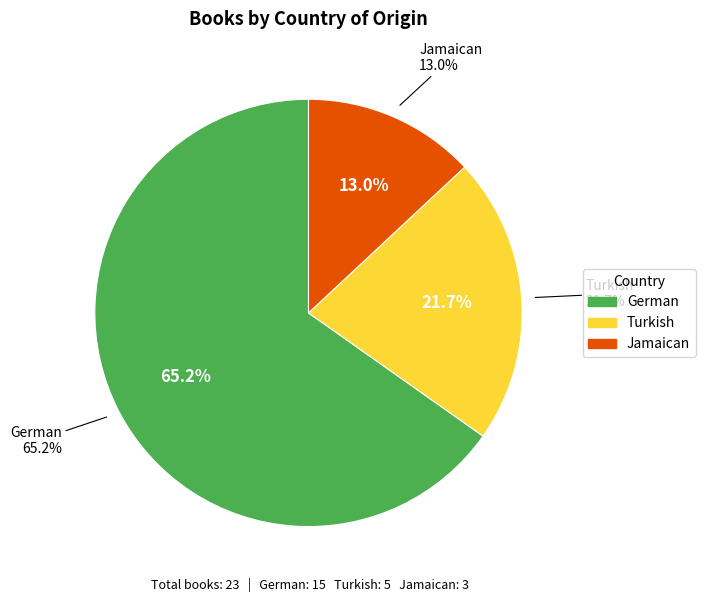

Is it true that Turkish is 29% of the pie?

False